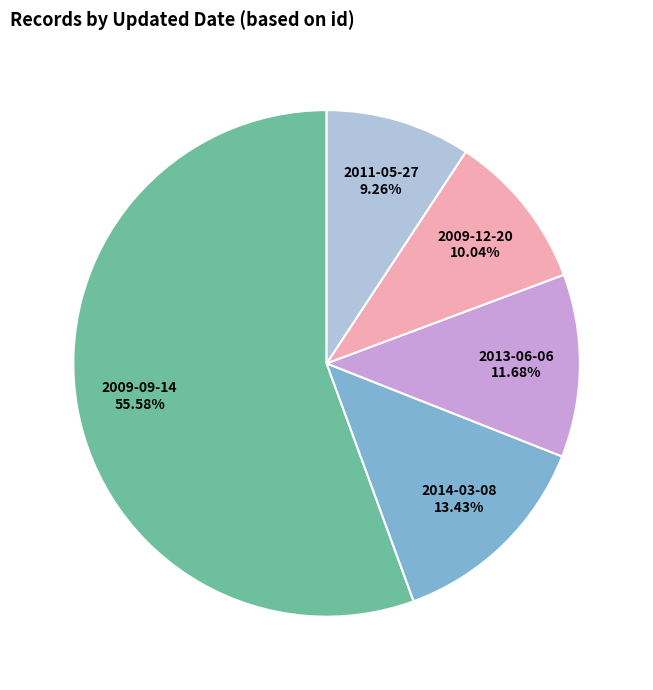

How many slices are in this pie chart?

5